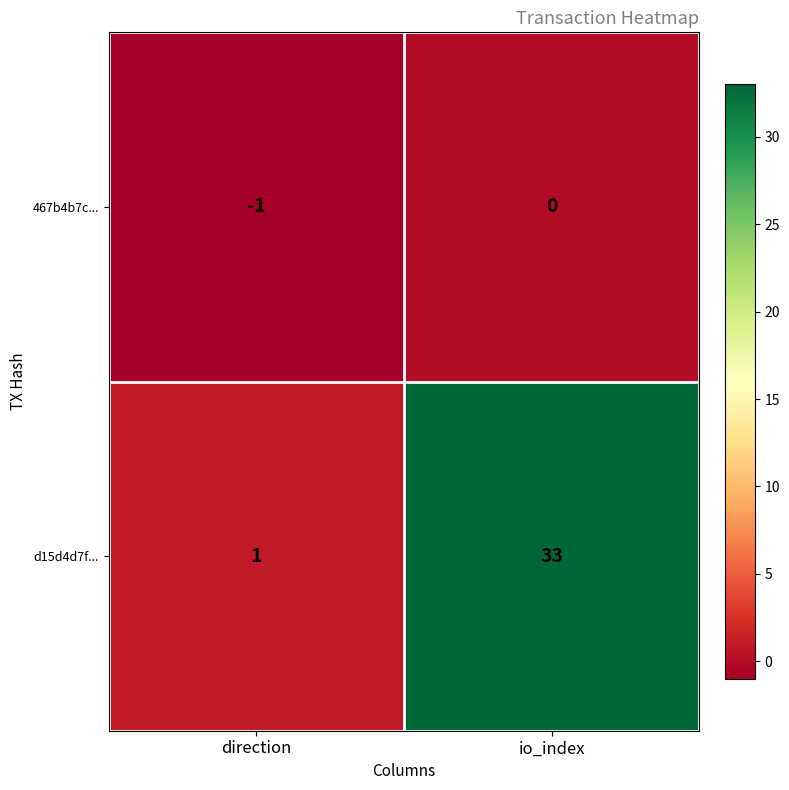

What is the maximum value shown in the chart?

33